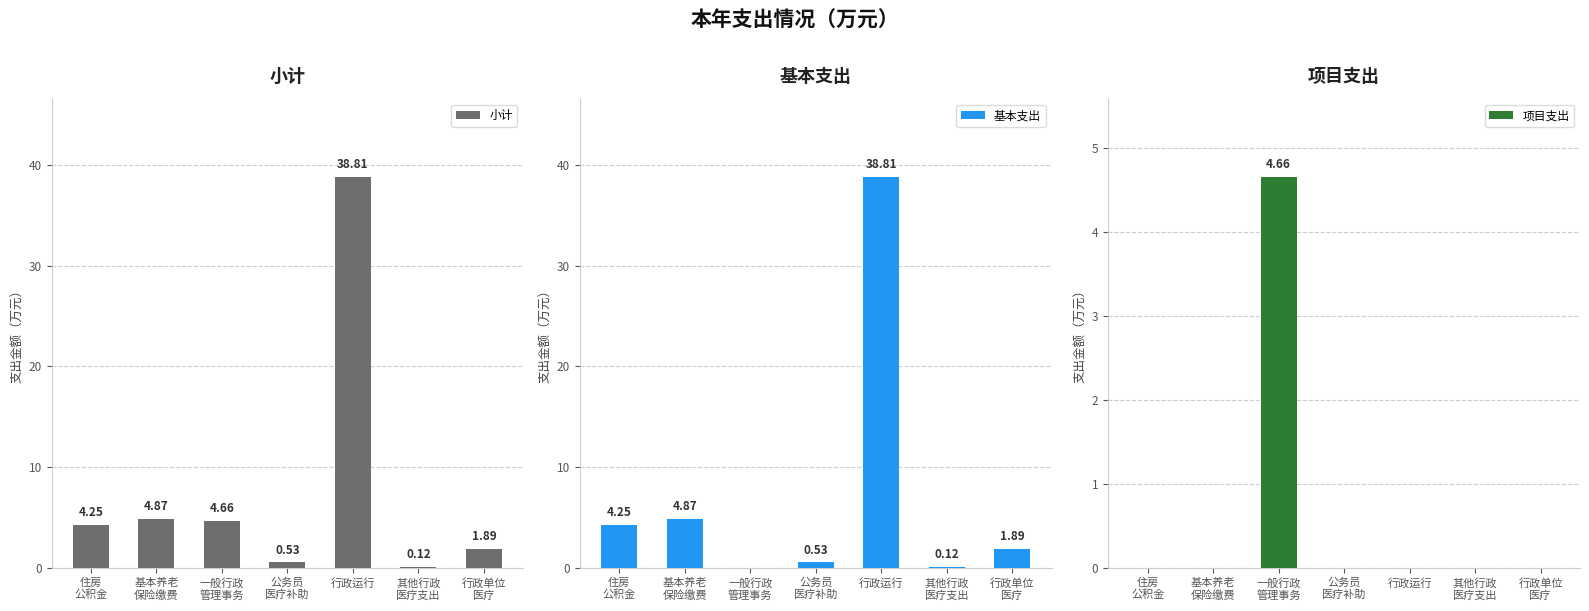

Read the 基本支出 value at 行政单位
医疗.

1.9